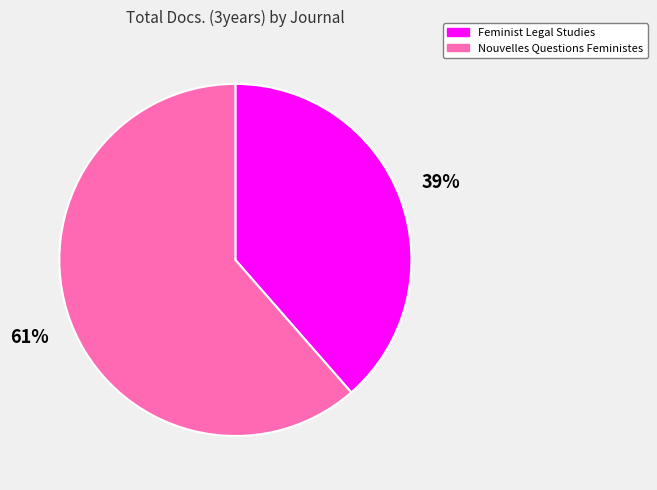

Do Nouvelles Questions Feministes and Feminist Legal Studies together represent more than half of the pie?

Yes